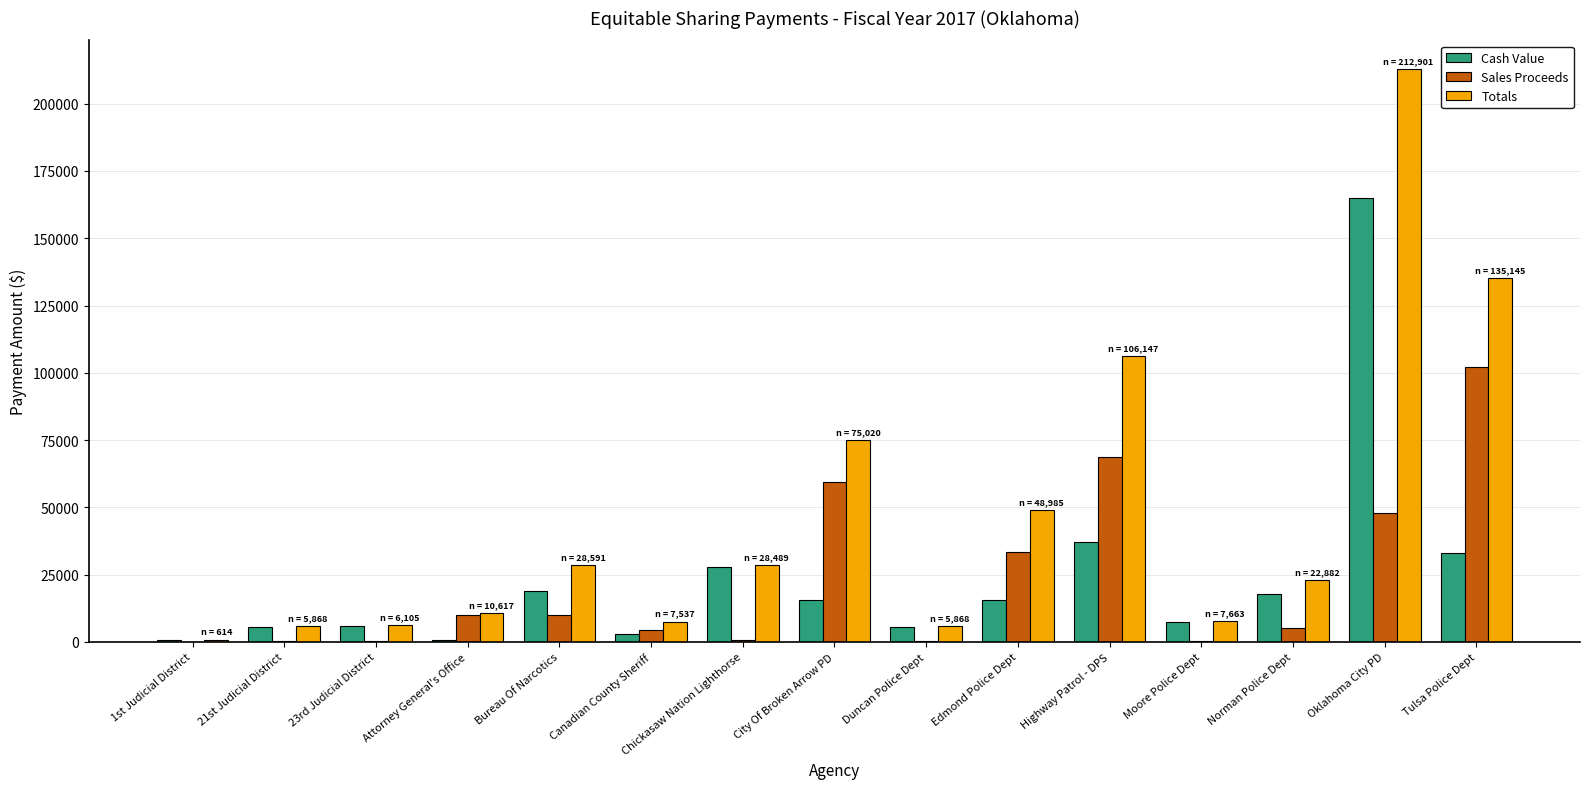

What are all the series names shown in the legend?

Cash Value, Sales Proceeds, Totals